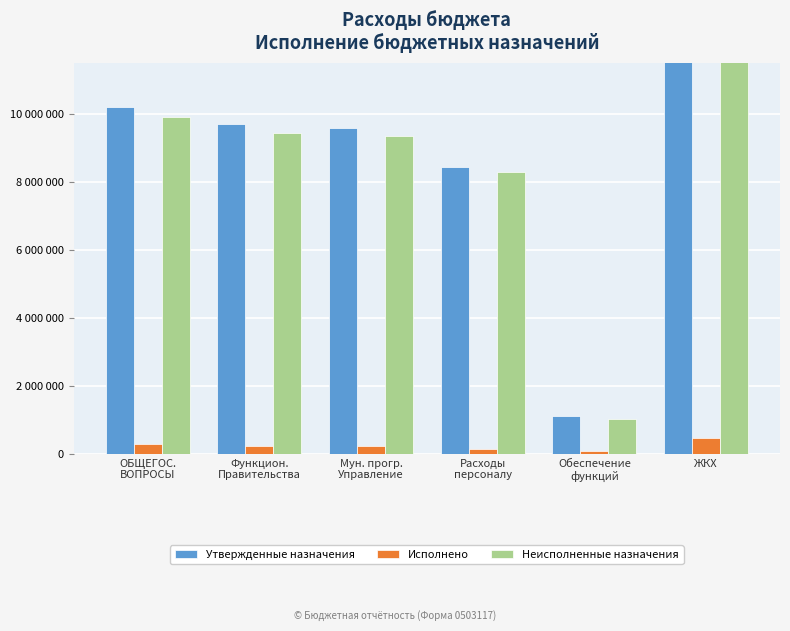

What is the difference between the Исполнено values at ЖКХ and Функцион.
Правительства?

217155.0